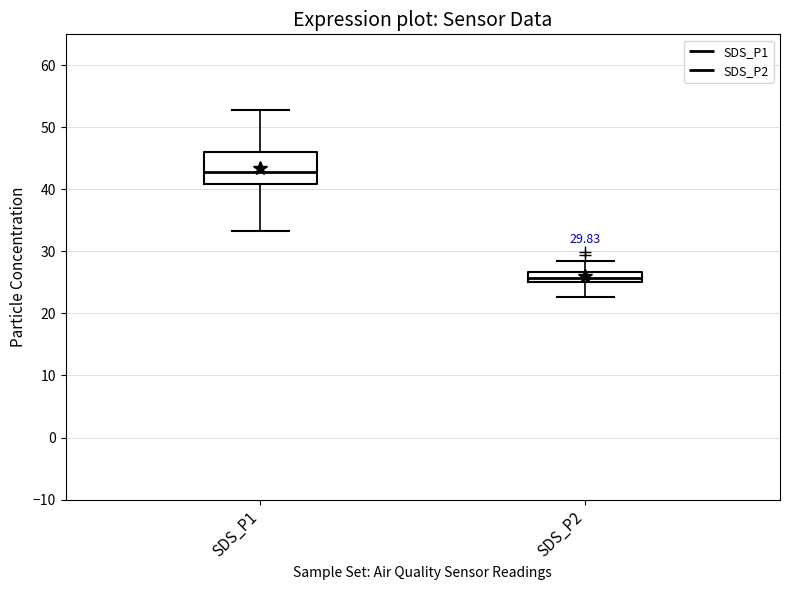

Which box is the tallest, from its lower edge to its upper edge?

SDS_P1